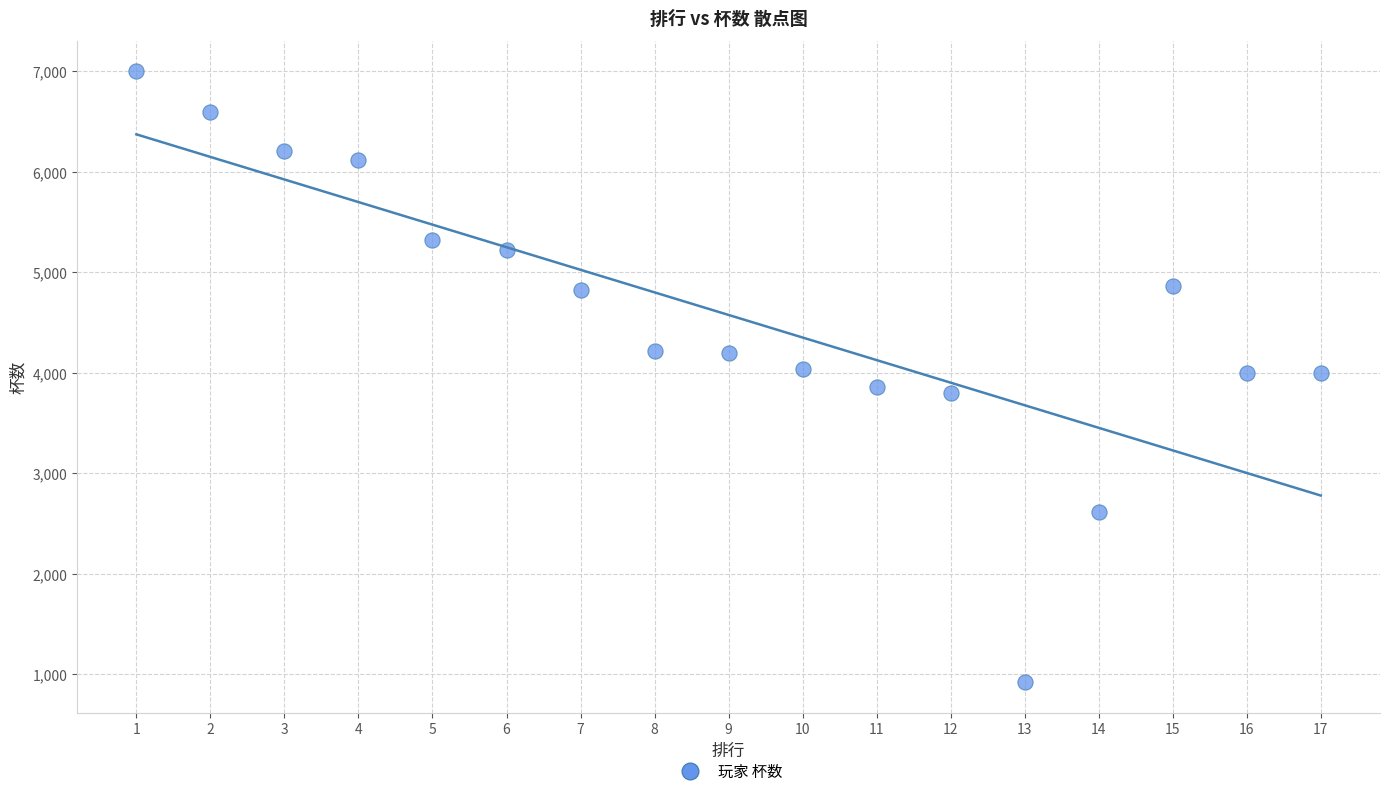

What is the range of X values (max minus min)?

16